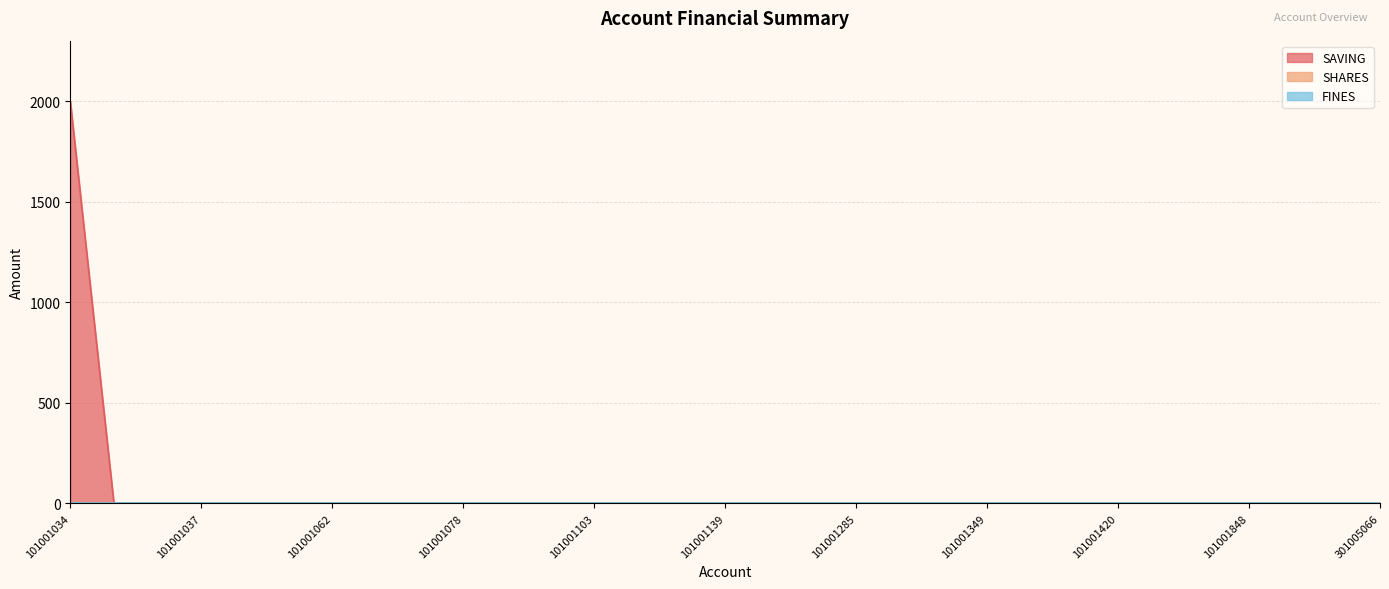

Does the chart display data point markers on the line(s)?

No